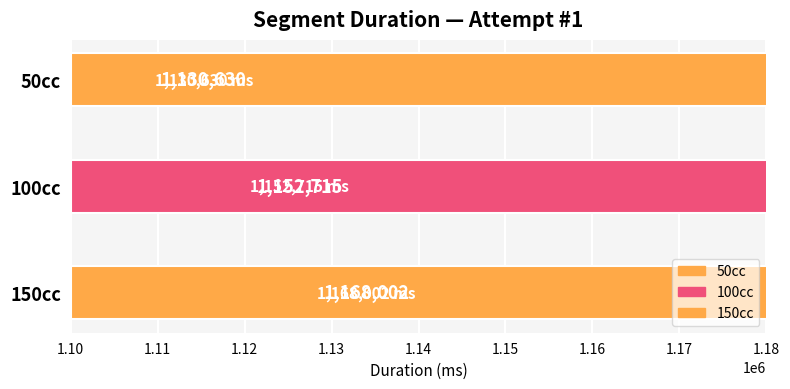

What is the smallest value displayed?

1130630